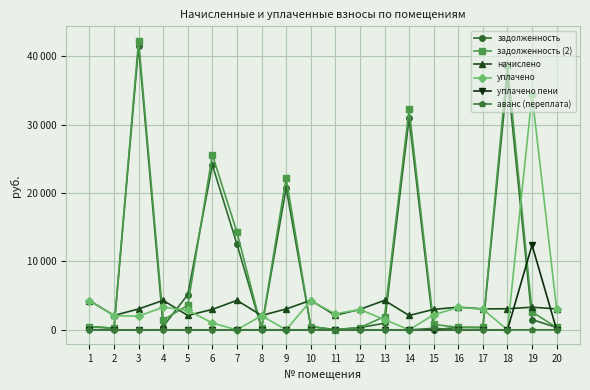

The задолженность series shows 480.5 at 4. True or false?

True